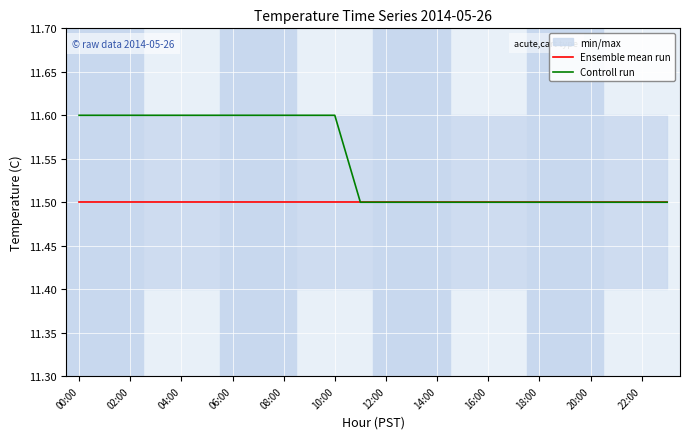

At how many categories does at least one series exceed 11?

24